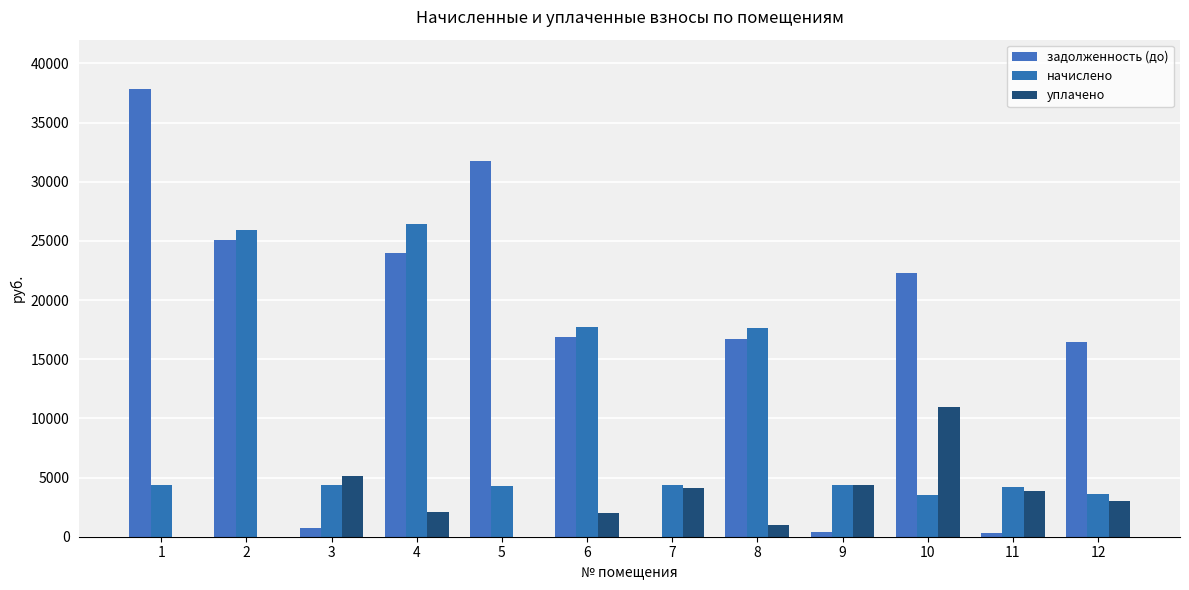

Rank the categories by начислено value from lowest to highest.

10, 12, 11, 5, 1, 3, 9, 7, 8, 6, 2, 4